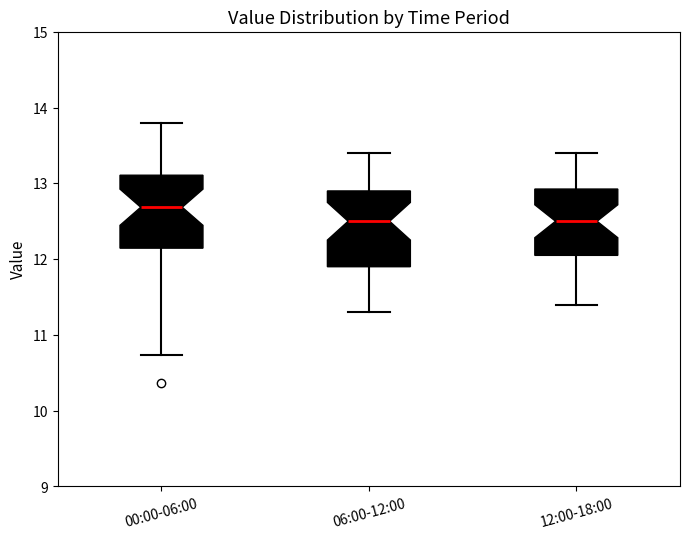

Reading left to right, read every box against the y-axis: the position of its median line, the range the box covers, and the ends of its whiskers. The values are not printed on the chart, so give them approximately, as read against the axis.

00:00-06:00: median 12.7, box 12.1 to 13.1, whiskers 10.7 to 13.8
06:00-12:00: median 12.5, box 11.9 to 12.9, whiskers 11.3 to 13.4
12:00-18:00: median 12.5, box 12.1 to 12.9, whiskers 11.4 to 13.4